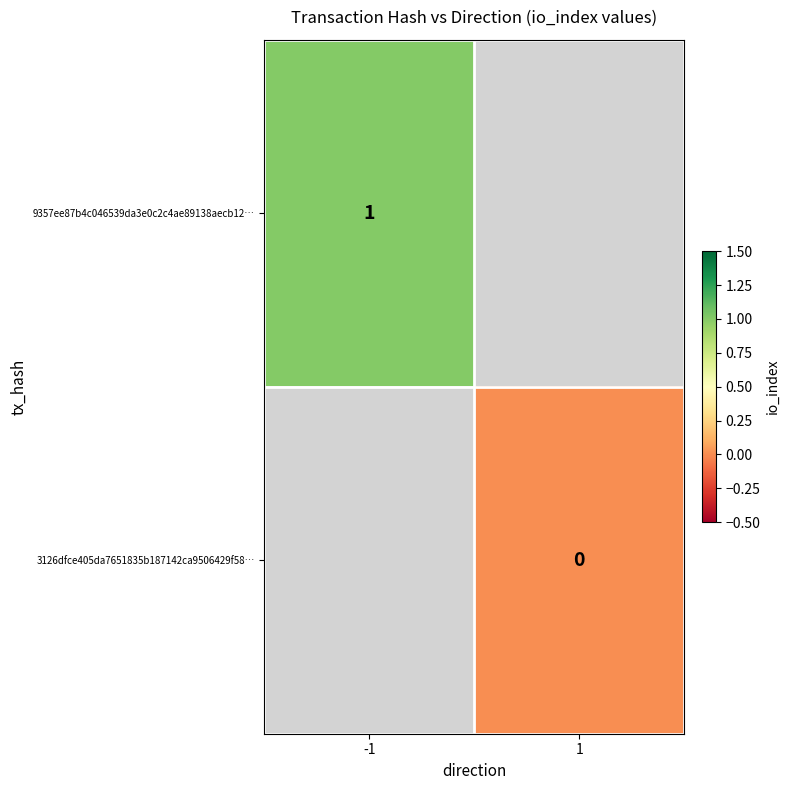

True or false: 9357ee87b4c046539da3e0c2c4ae89138aecb12… has a value of 1 at -1.

True